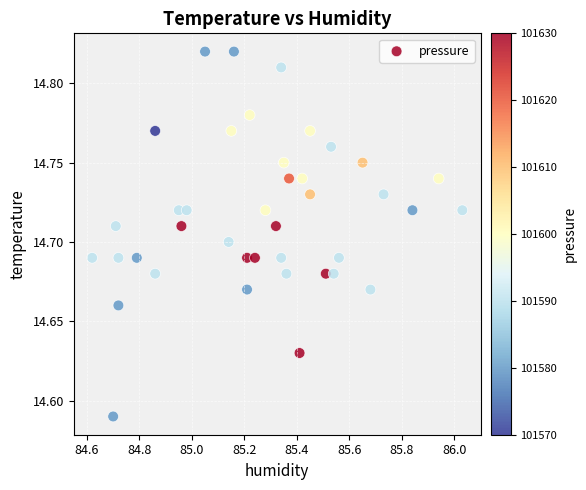

What is the range of X values (max minus min)?

1.4